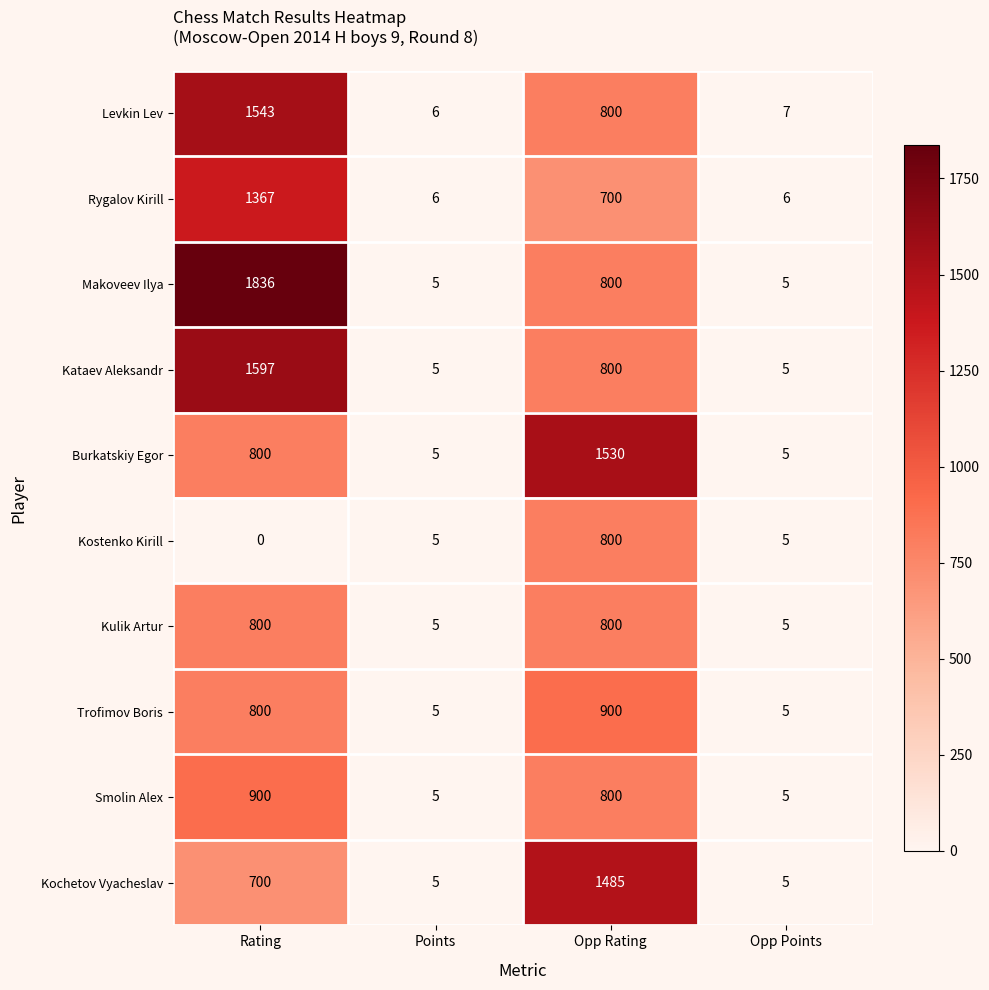

What is the average value of the Smolin Alex series?

428